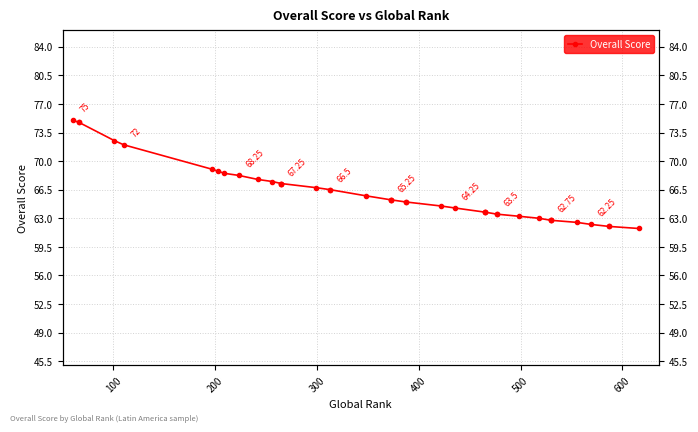

True or false: the data has more than 0 interior local peaks.

False